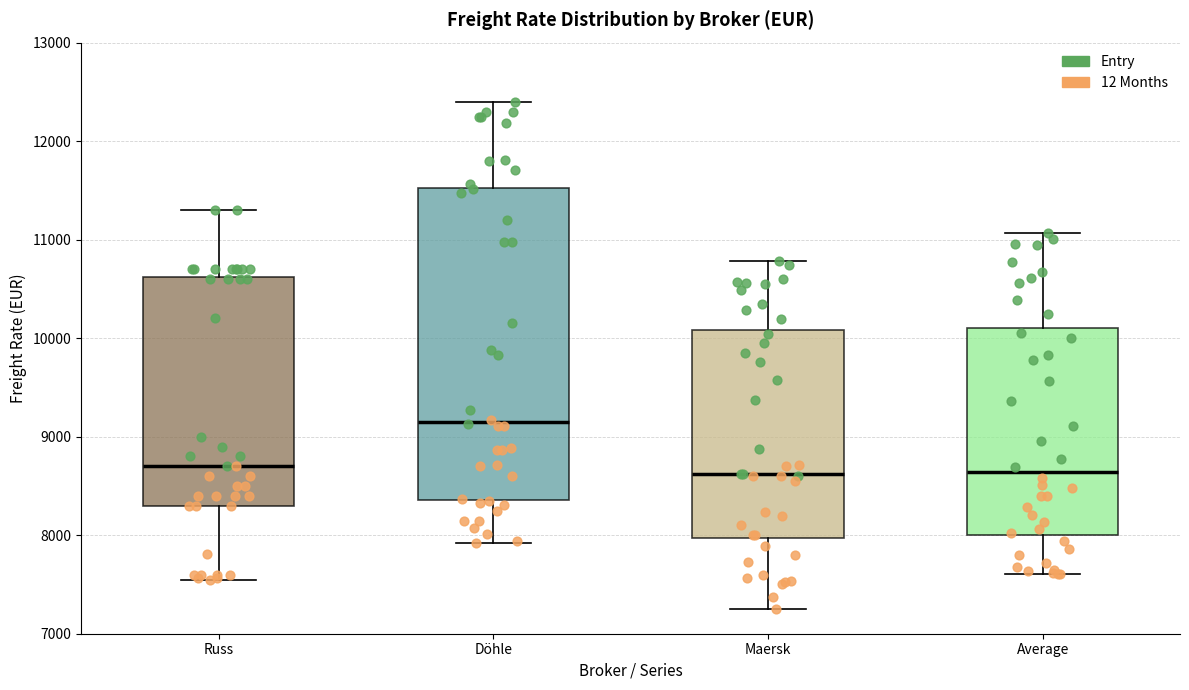

Reading left to right, transcribe this box plot: for each box, give where its median line is, the range the box spans, and where its two whiskers end, as read against the y-axis. The values are not printed on the chart, so give them approximately, as read against the axis.

Russ: median 8700, box 8300 to 10600, whiskers 7500 to 11300
Döhle: median 9100, box 8400 to 11500, whiskers 7900 to 12400
Maersk: median 8600, box 8000 to 10100, whiskers 7300 to 10800
Average: median 8600, box 8000 to 10100, whiskers 7600 to 11100